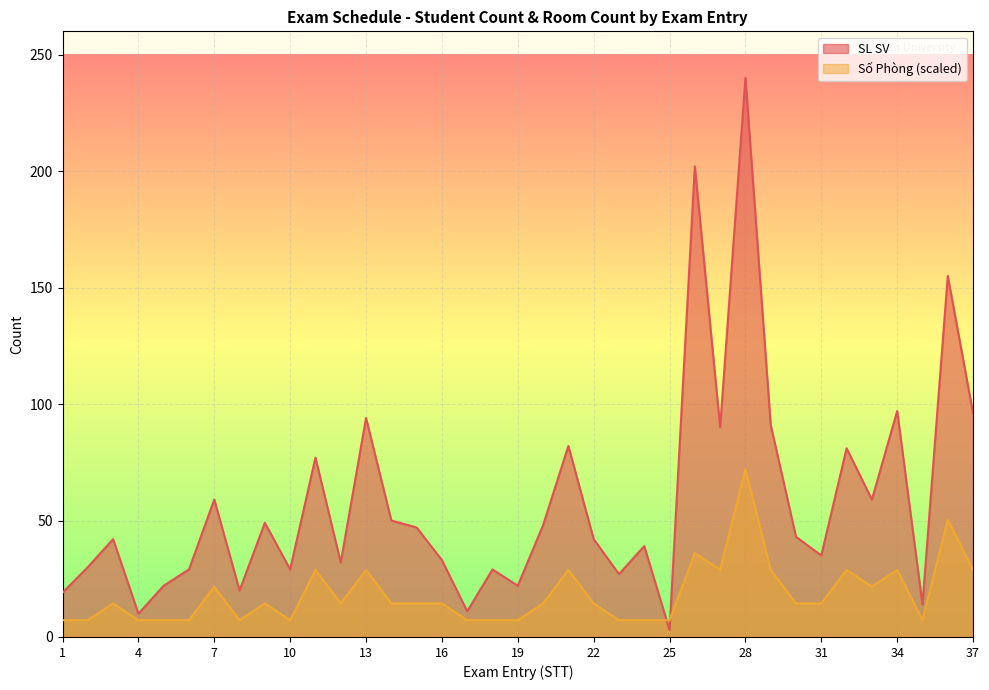

What is the sum of the SL SV values at 22 and 19?

64.0